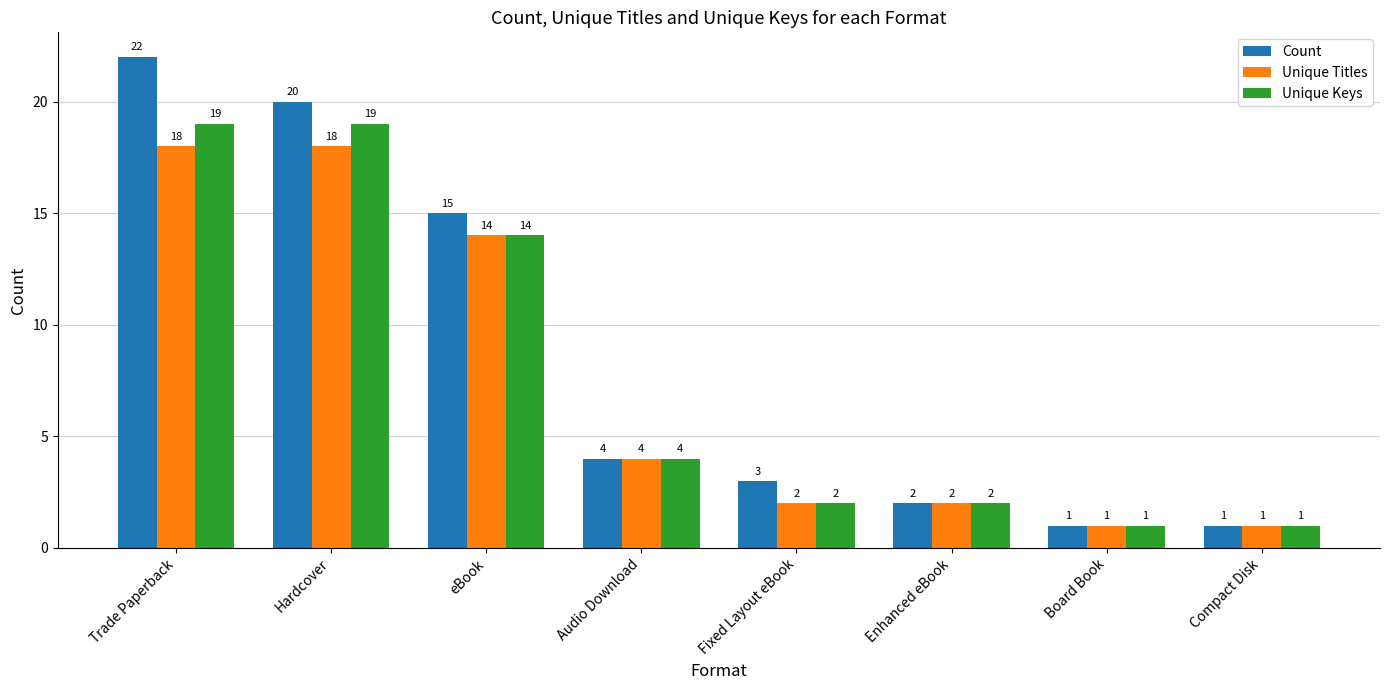

How many data points in Unique Titles are less than 4?

4